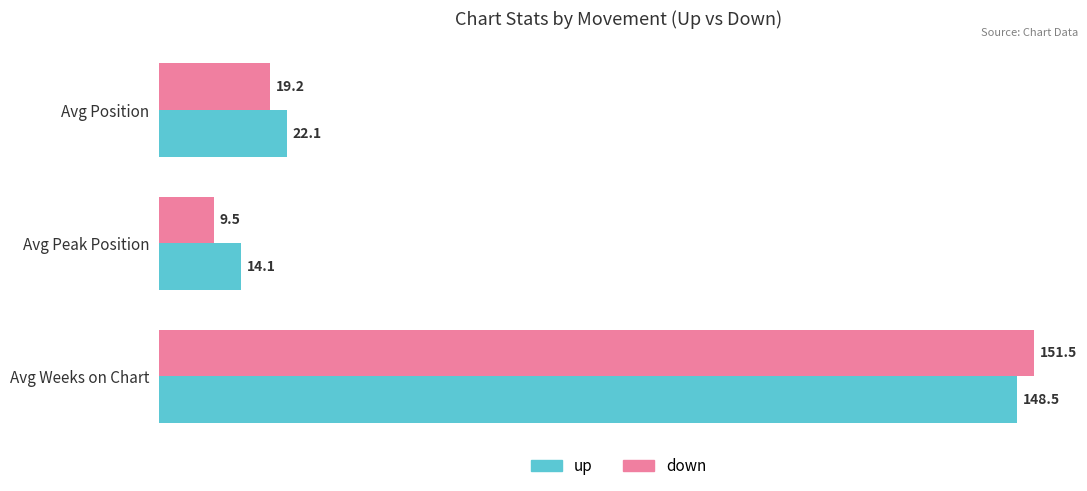

What is the sum of the down values at Avg Weeks on Chart and Avg Peak Position?

161.0